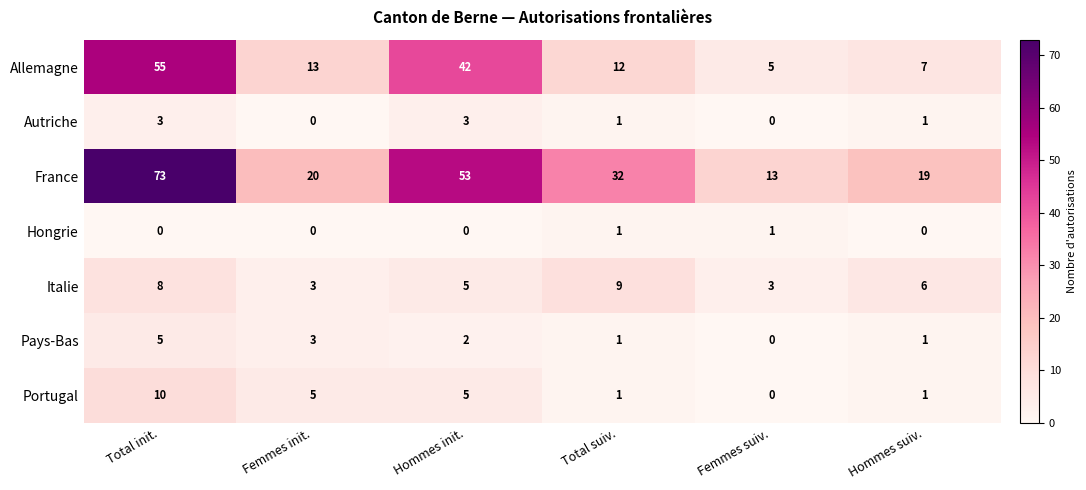

At how many categories does at least one series exceed 23?

3